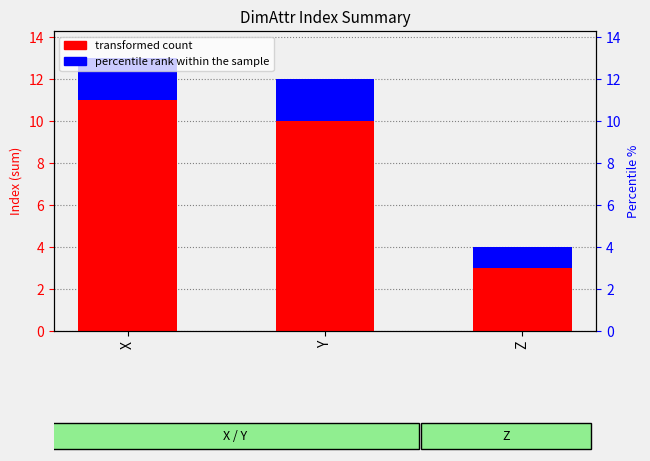

What is the total value across all series at X?

13